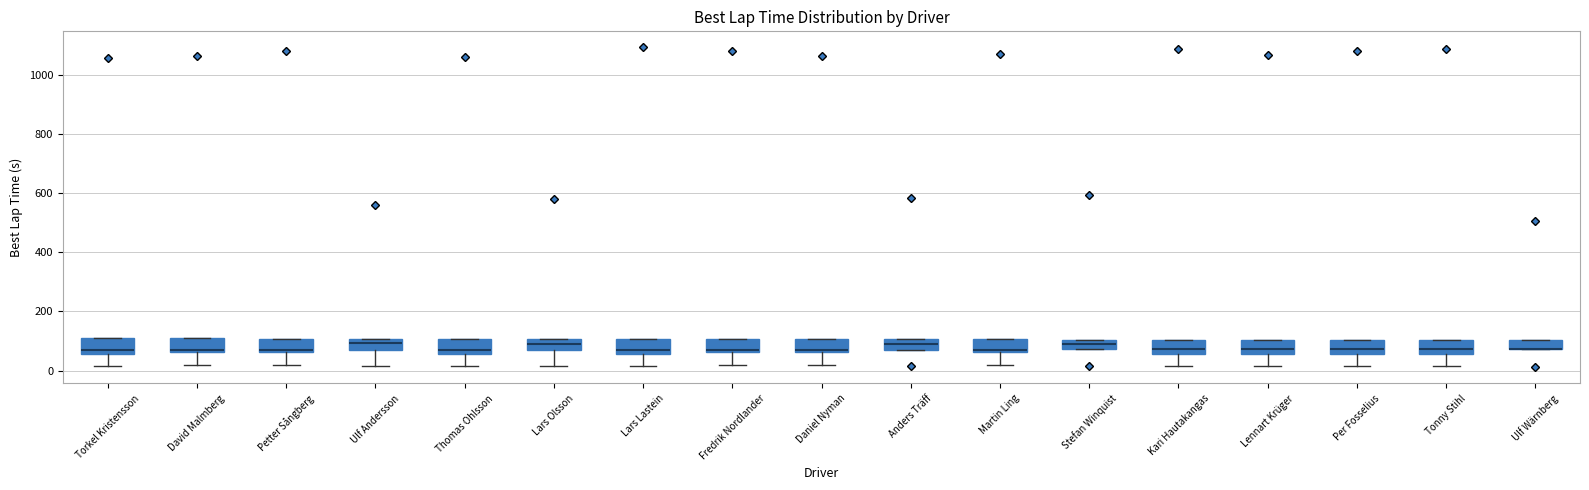

Where is the upper edge of the box for Petter Sångberg on the y-axis? The values are not printed on the chart, so give them approximately, as read against the axis.

100